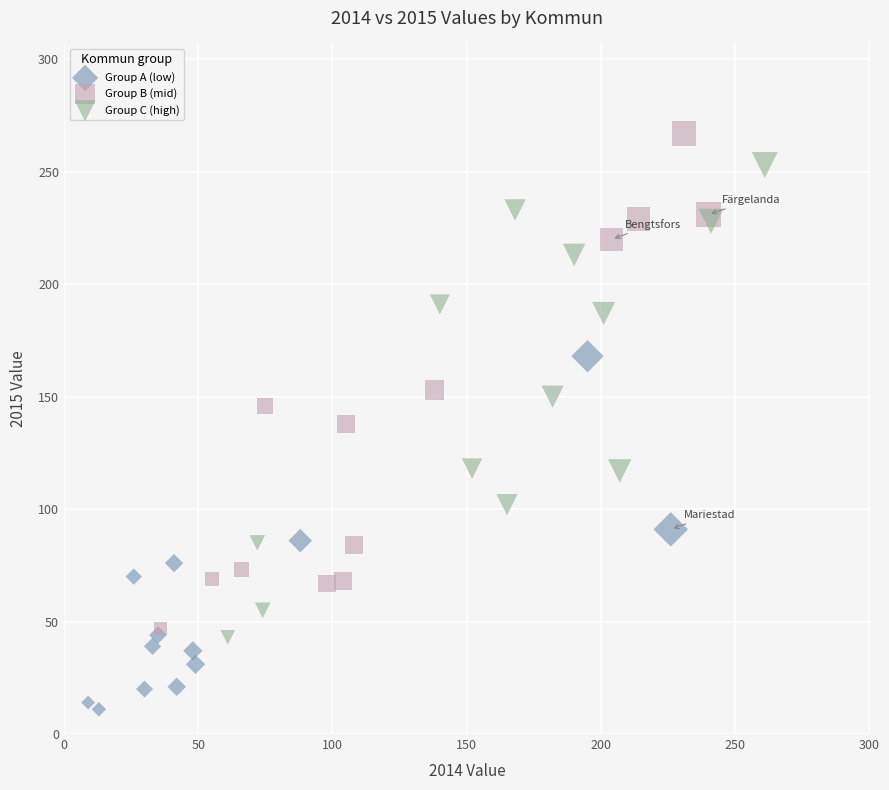

Which series reaches the maximum Y coordinate?

Group B (mid)